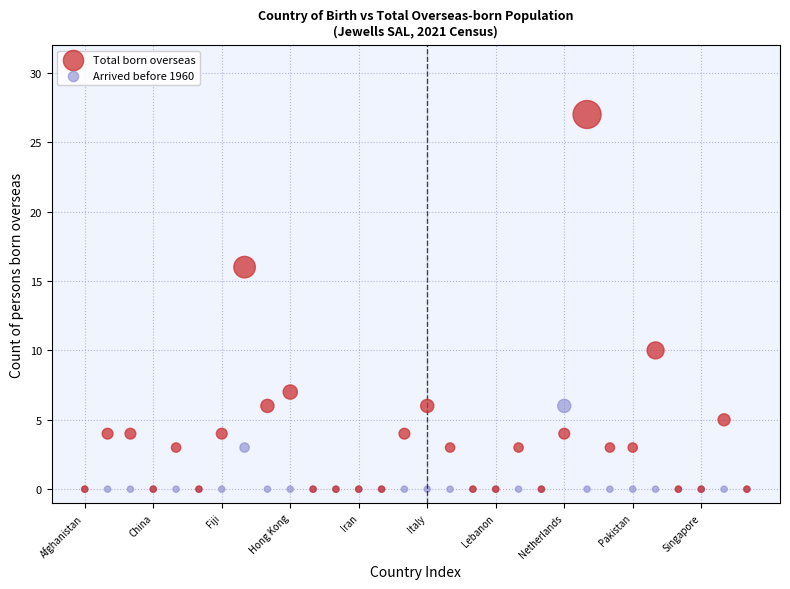

Which series contains the highest Y value?

Total born overseas